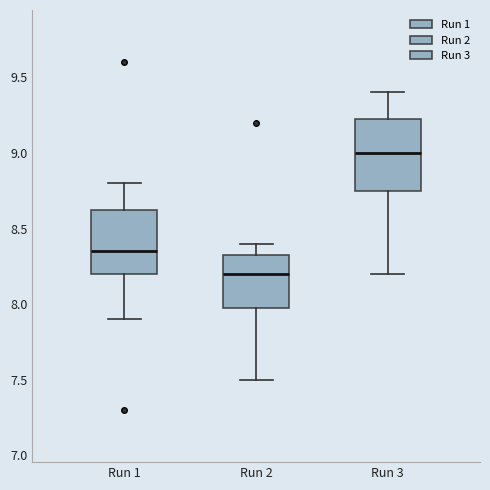

Reading left to right, read every box against the y-axis: the position of its median line, the range the box covers, and the ends of its whiskers. The values are not printed on the chart, so give them approximately, as read against the axis.

Run 1: median 8.35, box 8.20 to 8.65, whiskers 7.90 to 8.80
Run 2: median 8.20, box 8.00 to 8.35, whiskers 7.50 to 8.40
Run 3: median 9.00, box 8.75 to 9.25, whiskers 8.20 to 9.40